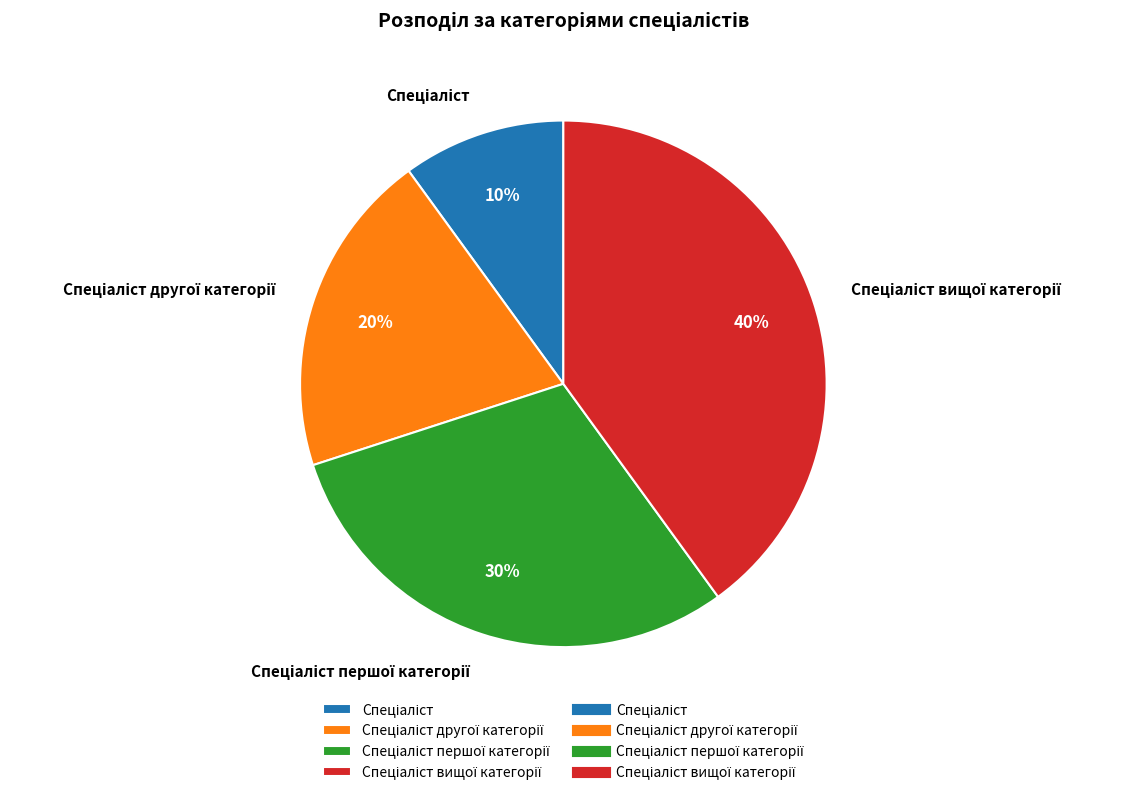

Does any single category account for the majority?

No